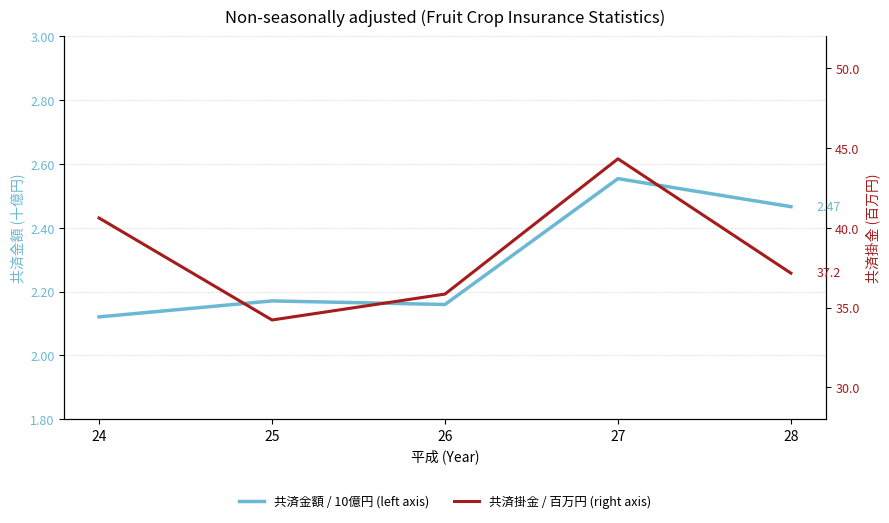

Which series has the largest total across all categories?

共済掛金 / 百万円 (right axis)